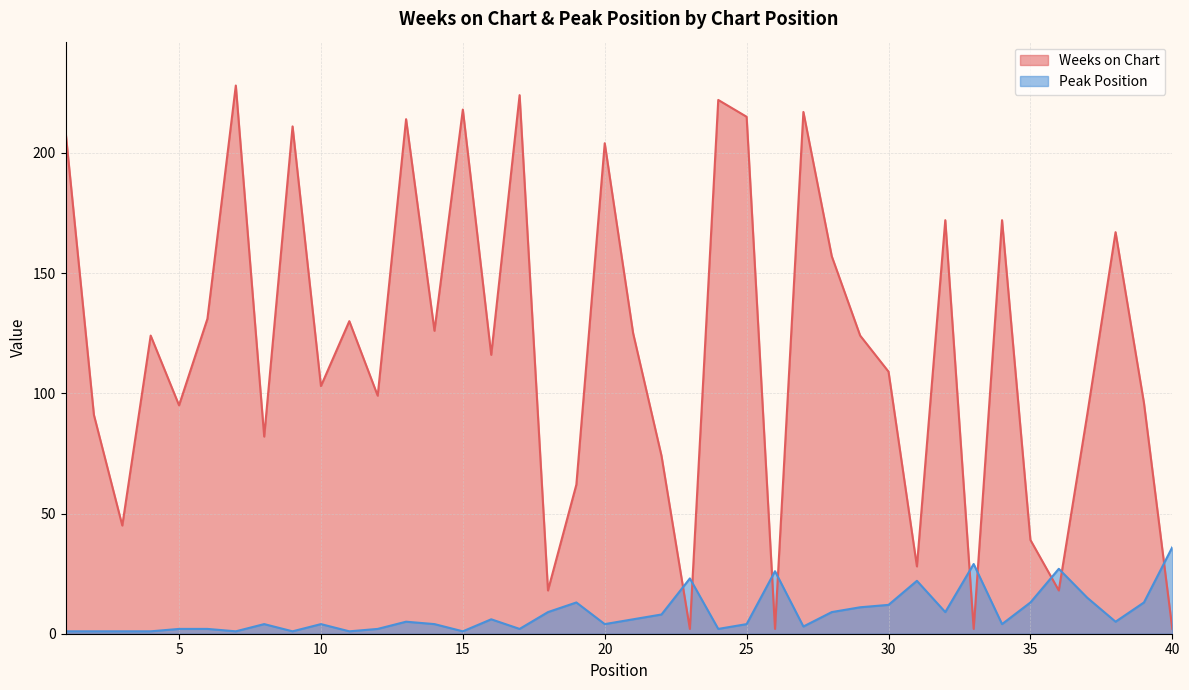

What is the difference between the maximum and minimum values in the Weeks on Chart series?

226